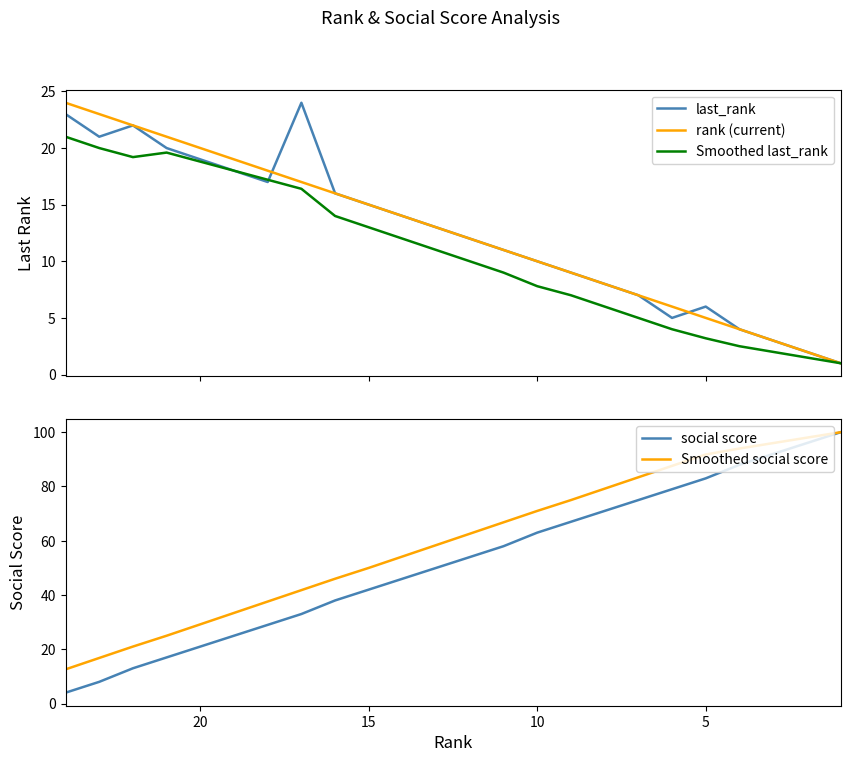

The rank (current) series shows 2.1 at 8. True or false?

False